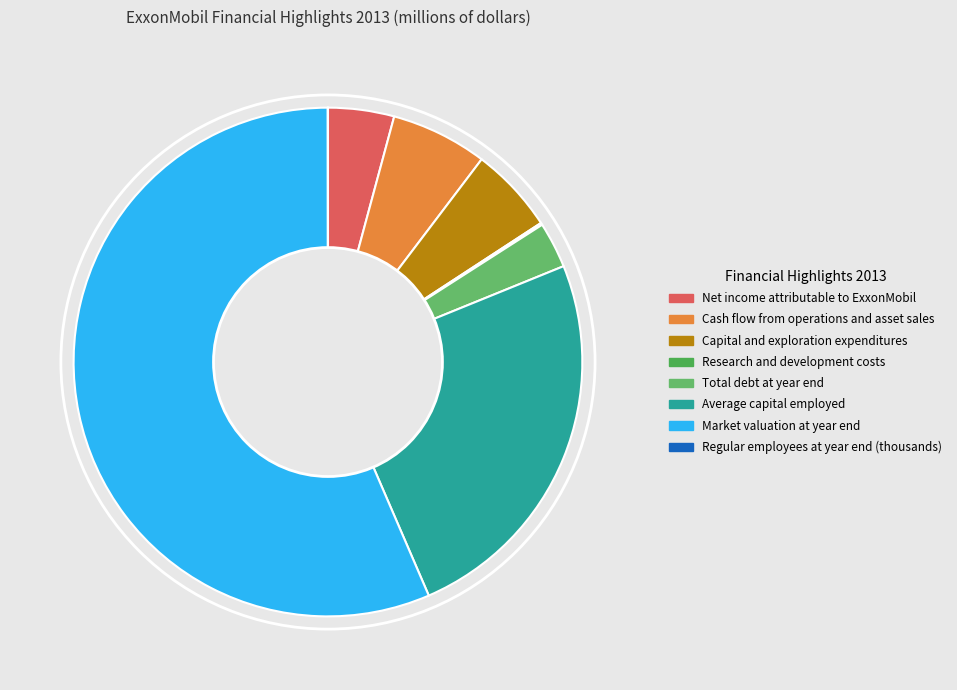

Which category accounts for the majority?

Market valuation at year end